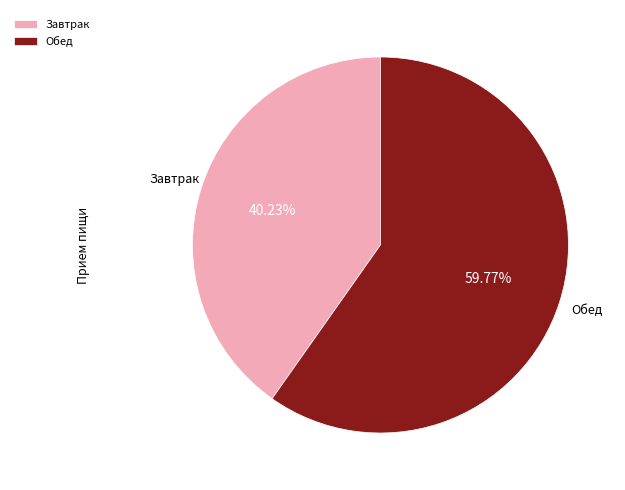

What portion of the pie excludes Завтрак?

59.8%